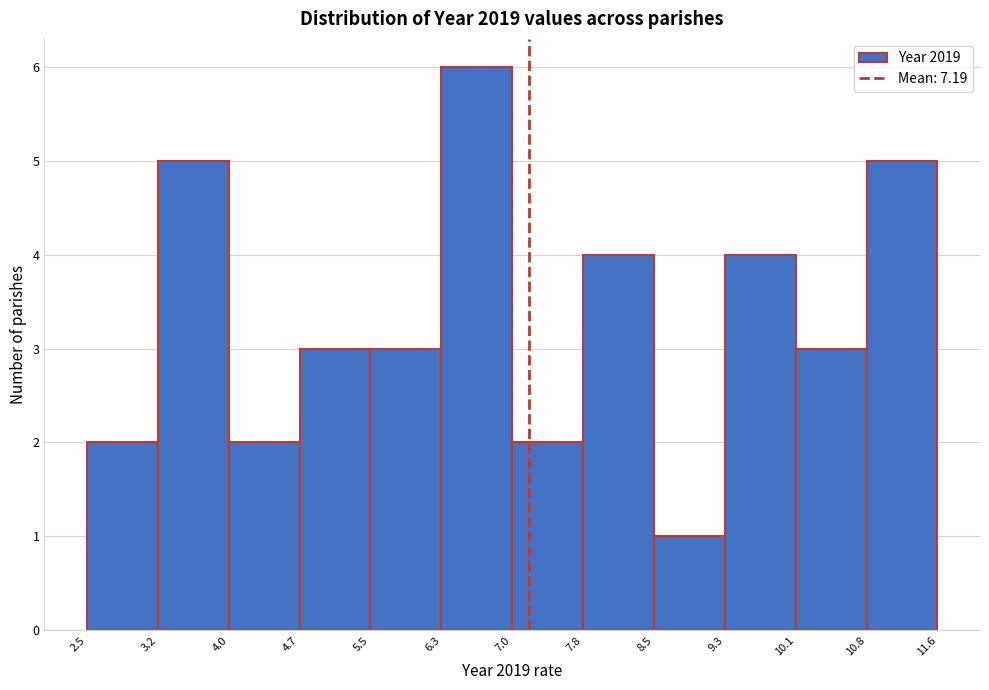

Reading left to right, list every bar in this chart as the range it spans on the x-axis followed by its height. The values are not printed on the chart, so give them approximately, as read against the axis.

2.5 to 3.2: 2
3.2 to 4.0: 5
4.0 to 4.7: 2
4.7 to 5.5: 3
5.5 to 6.3: 3
6.3 to 7.0: 6
7.0 to 7.8: 2
7.8 to 8.5: 4
8.5 to 9.3: 1
9.3 to 10.1: 4
10.1 to 10.8: 3
10.8 to 11.6: 5